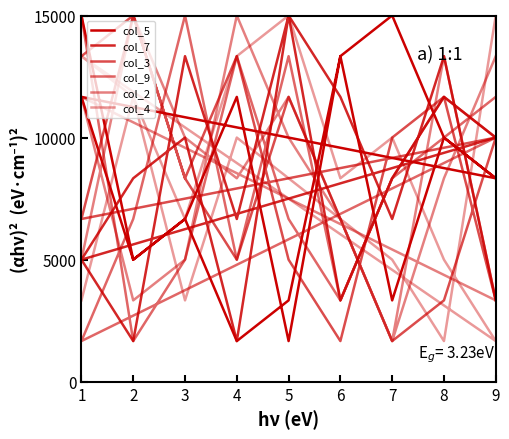

Which series has the largest total across all categories?

col_5